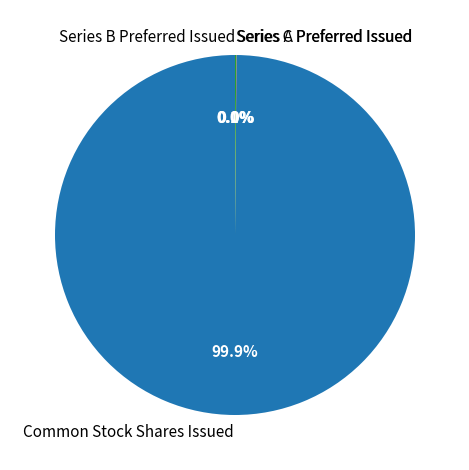

To the nearest percent, what is the difference between the largest and smallest slice percentages?

100%